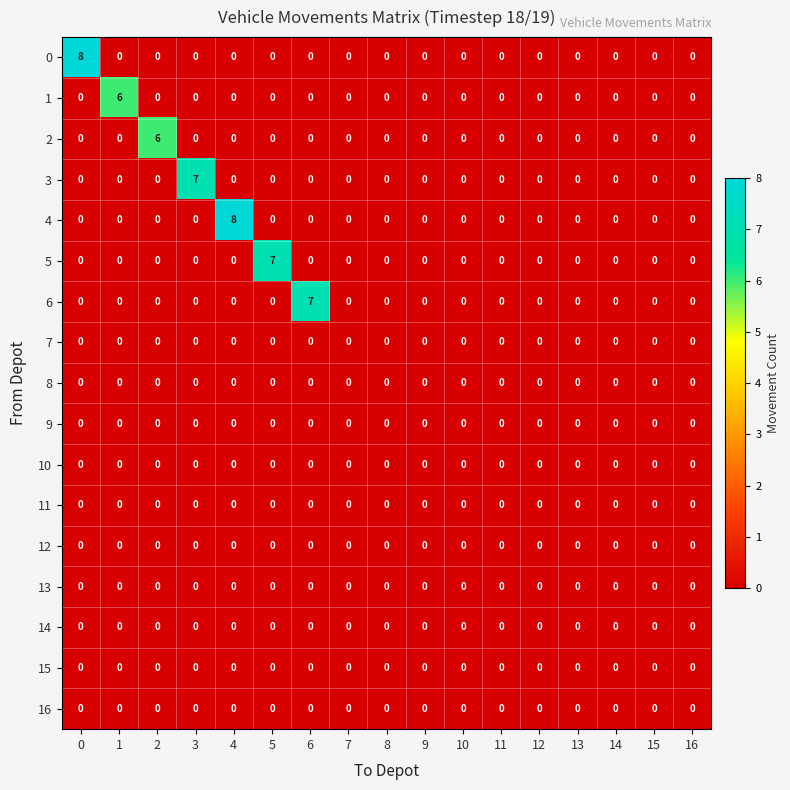

At how many categories does at least one series exceed 3?

7